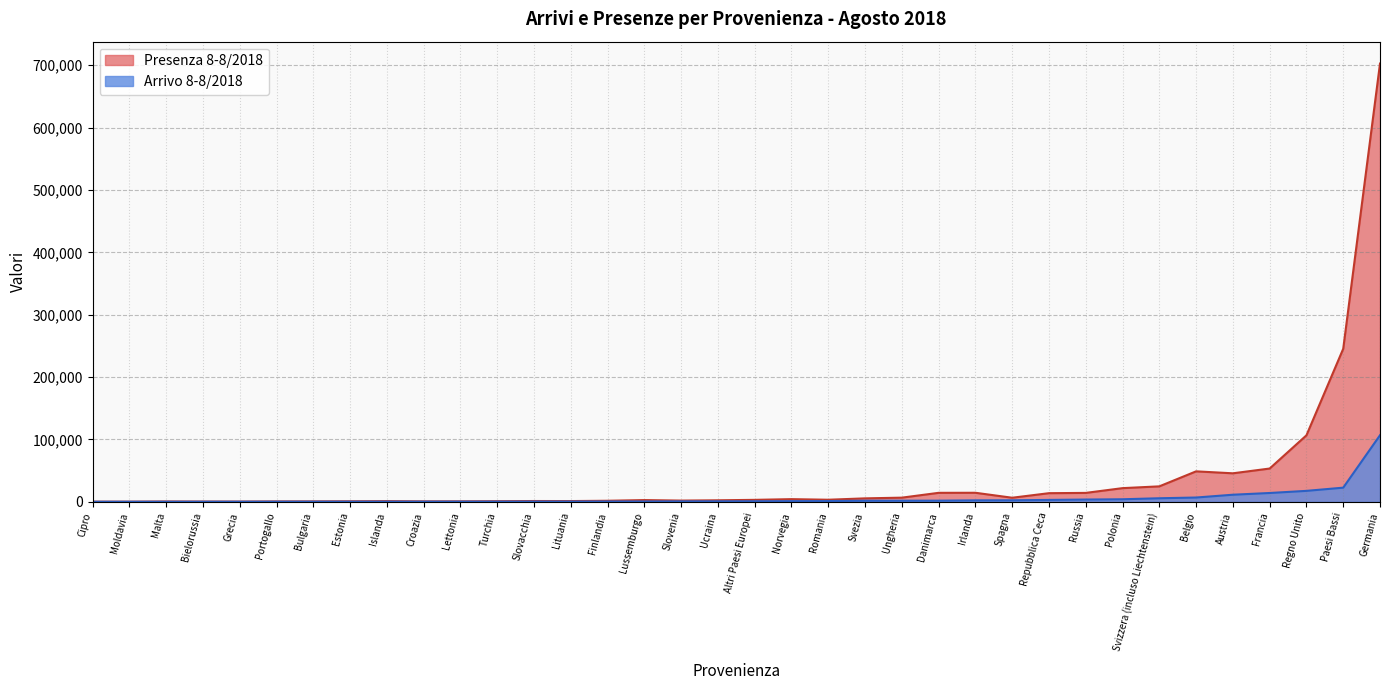

Which category has the lowest value across all series?

Moldavia